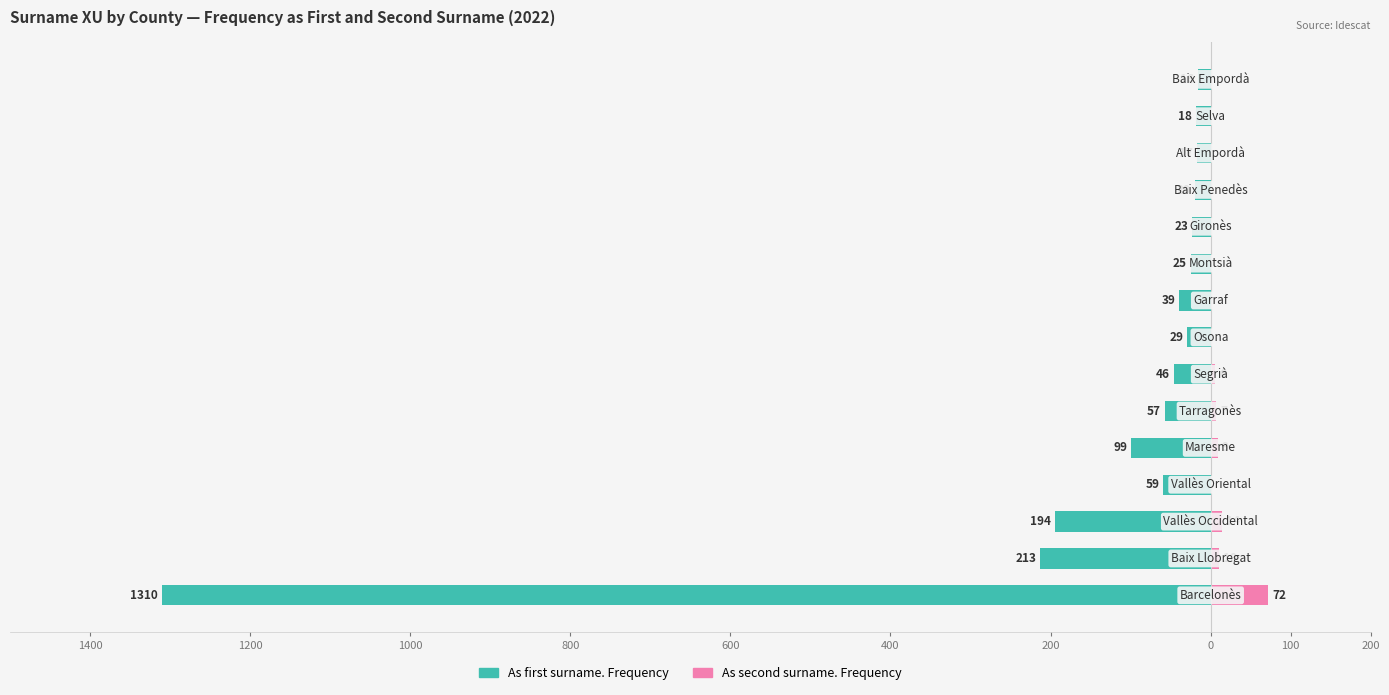

What is the difference between the maximum and minimum values in the As second surname. Frequency series?

72